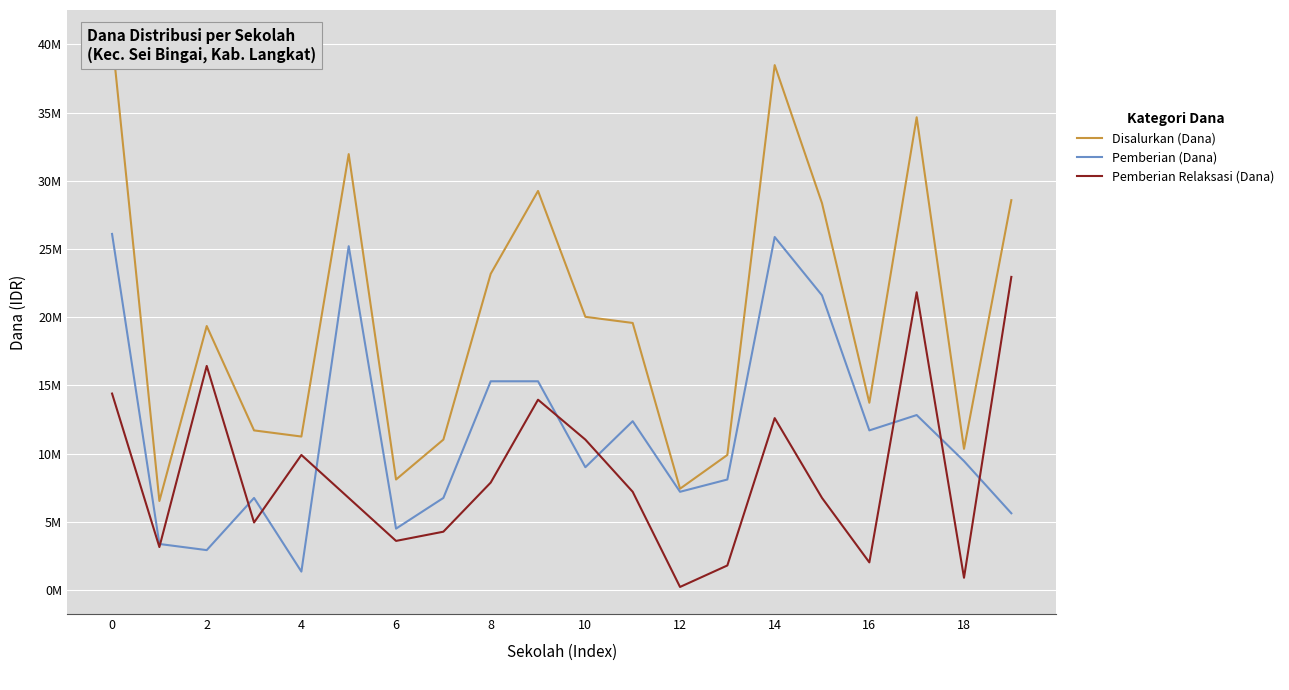

What is the spread (max minus min) of values at 0?

26100000